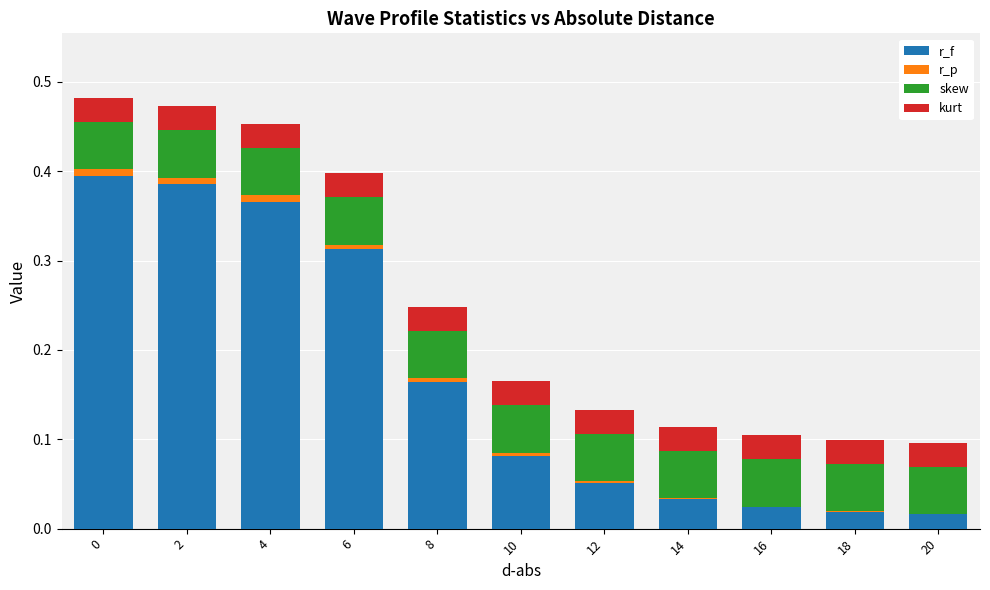

Are the bars horizontal?

No